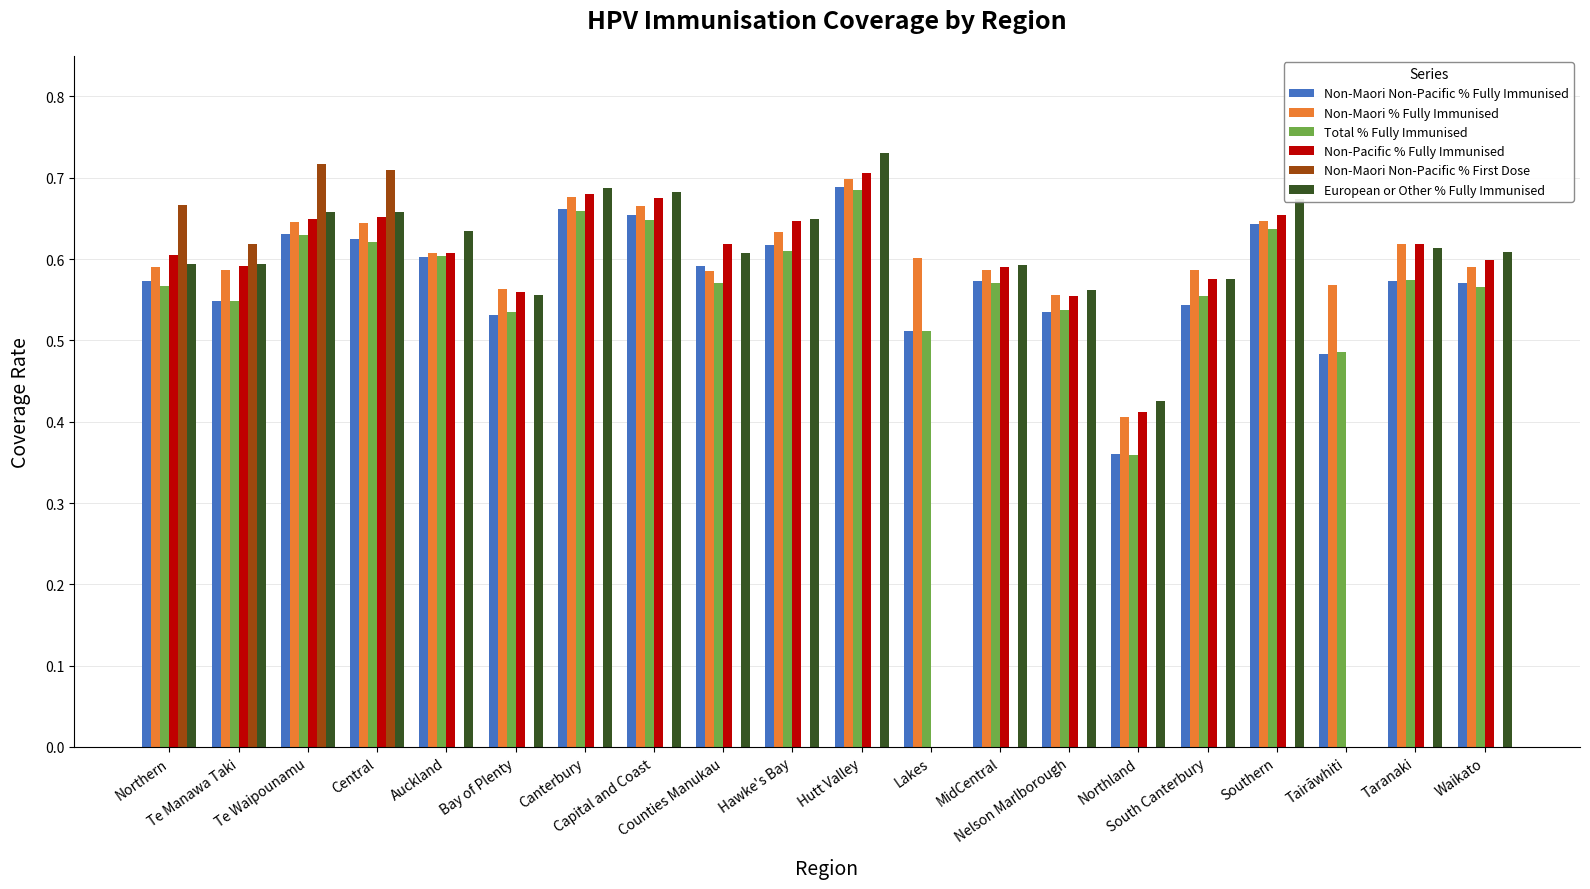

What is the sum of all European or Other % Fully Immunised values?

11.1